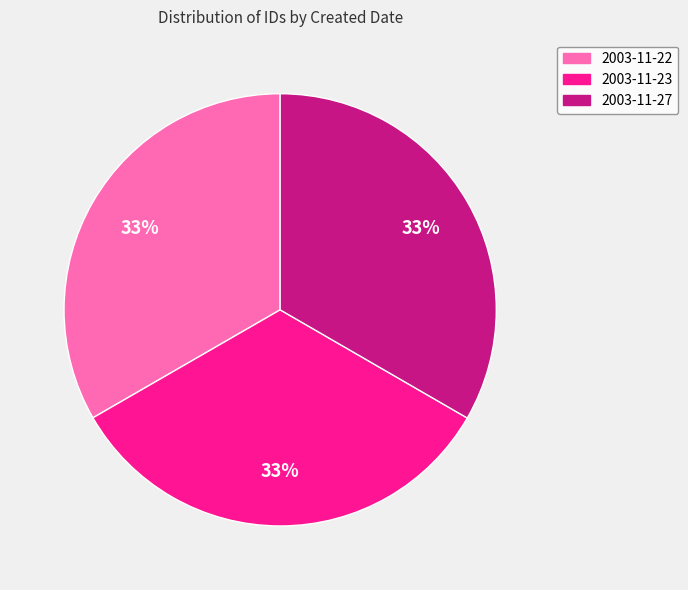

True or false: 2003-11-22 accounts for 33% of the total.

True